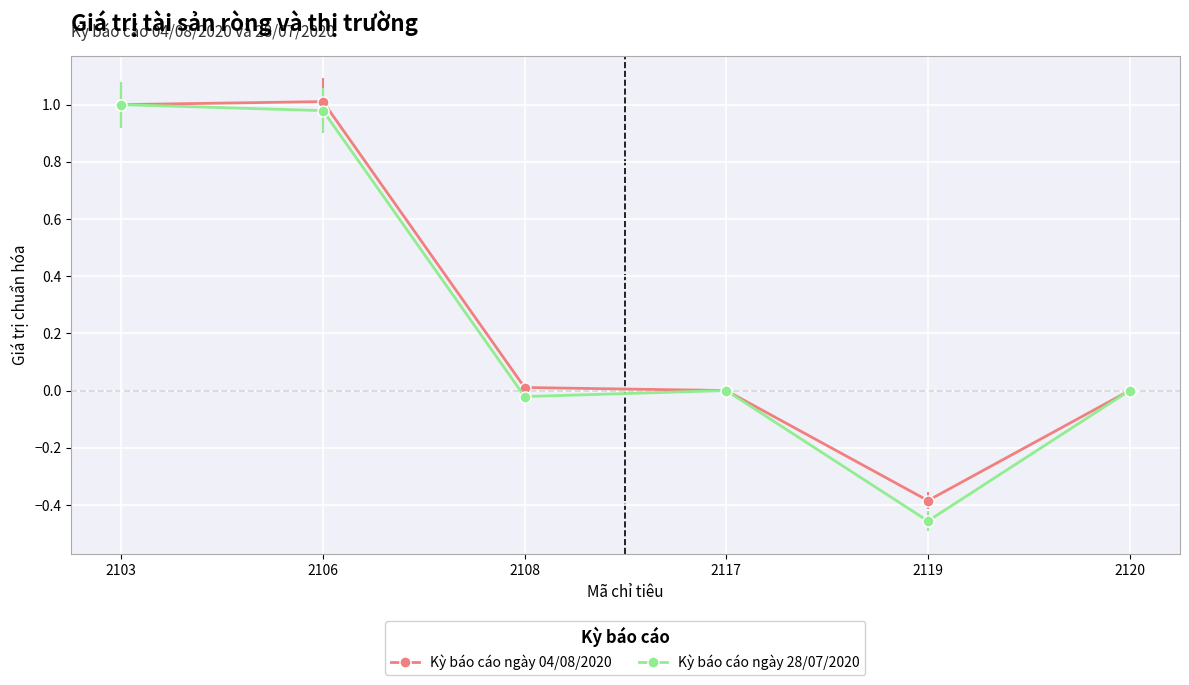

At 2119, list the series in order from smallest to largest.

Kỳ báo cáo ngày 28/07/2020, Kỳ báo cáo ngày 04/08/2020